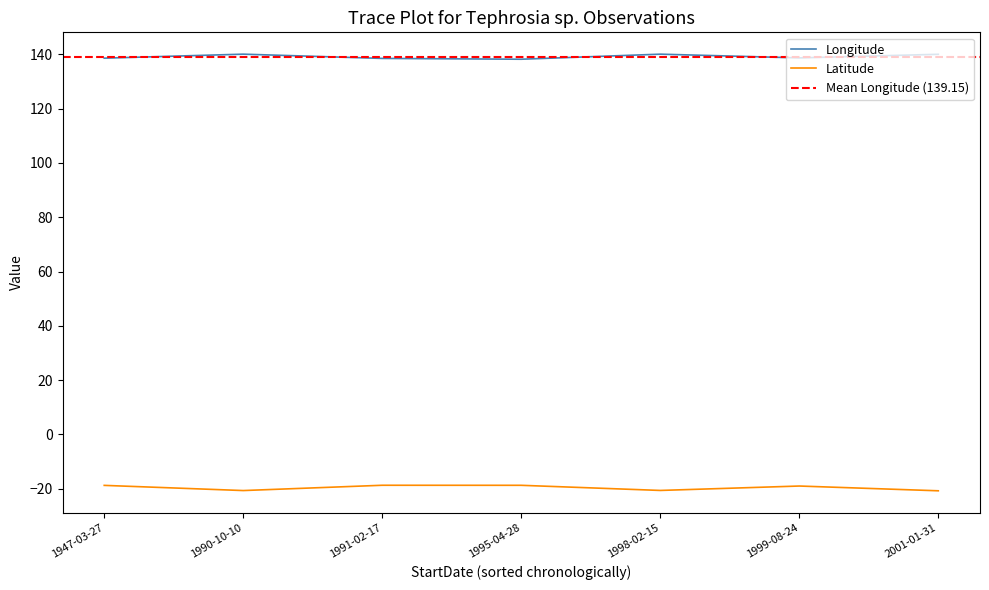

What is the lowest value of the Longitude series?

138.2